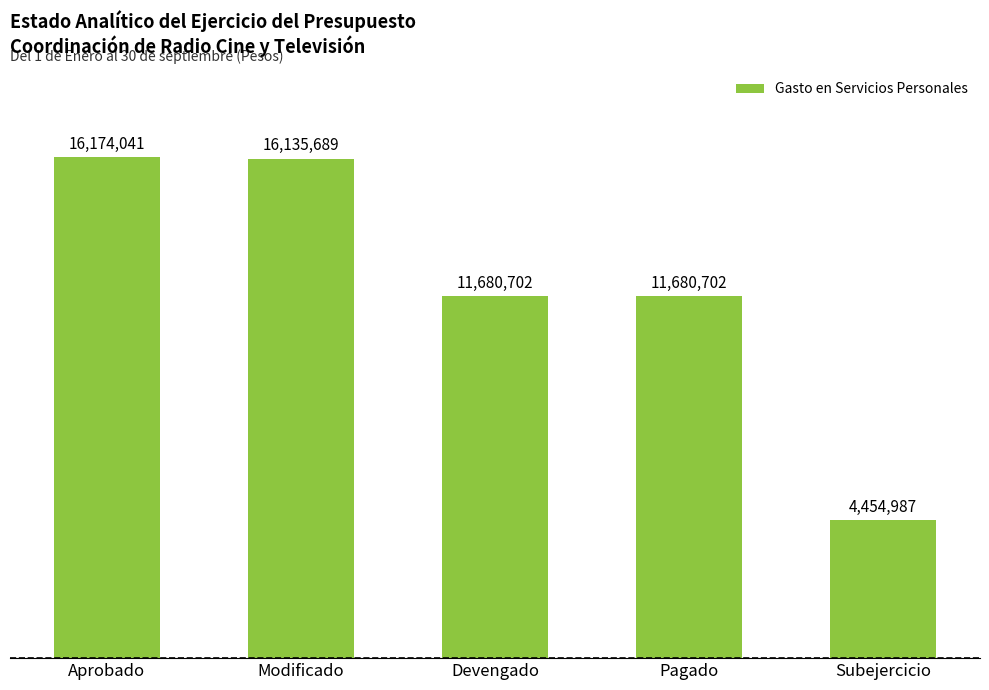

What is the label of the 2nd bar from the left?

Modificado